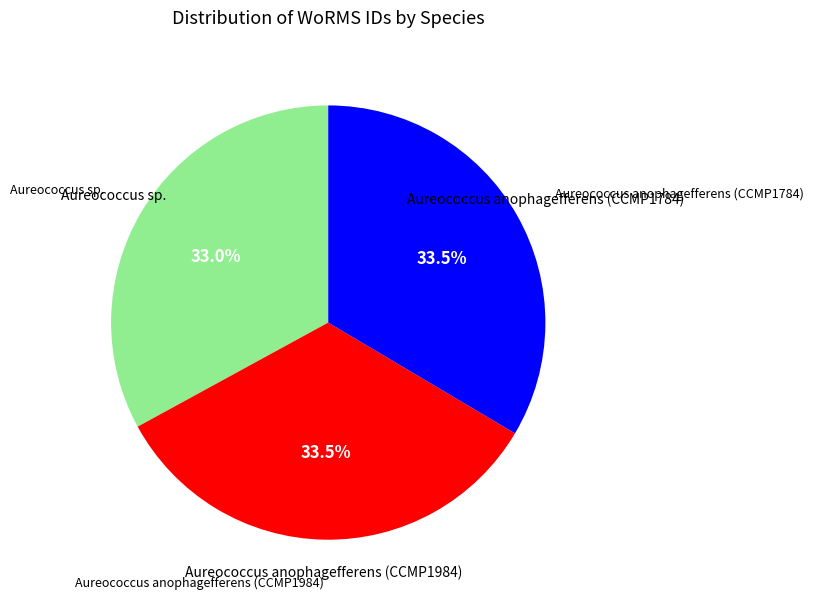

Which category has the smallest portion of the pie?

Aureococcus sp.